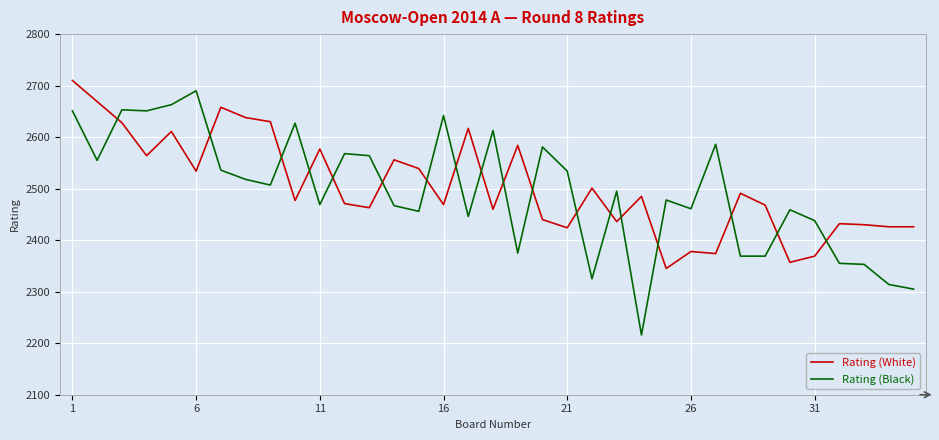

What is the minimum value for Rating (White)?

2345